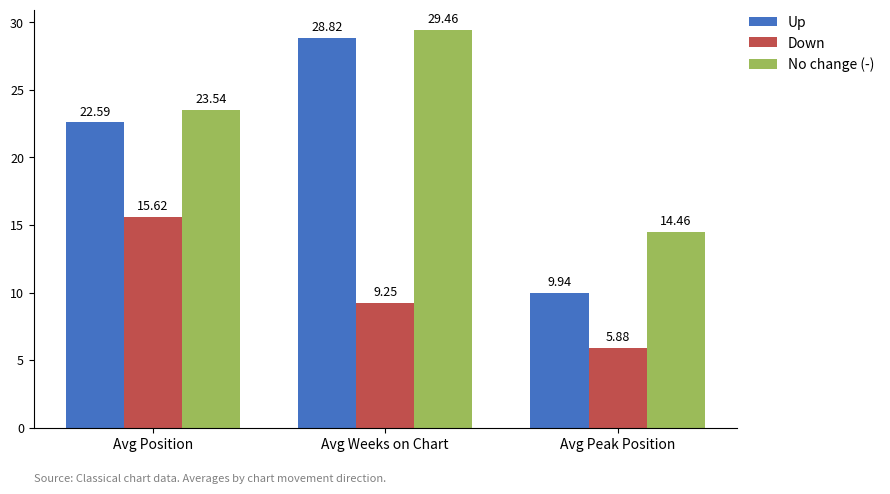

The No change (-) series shows 9.1 at Avg Peak Position. True or false?

False